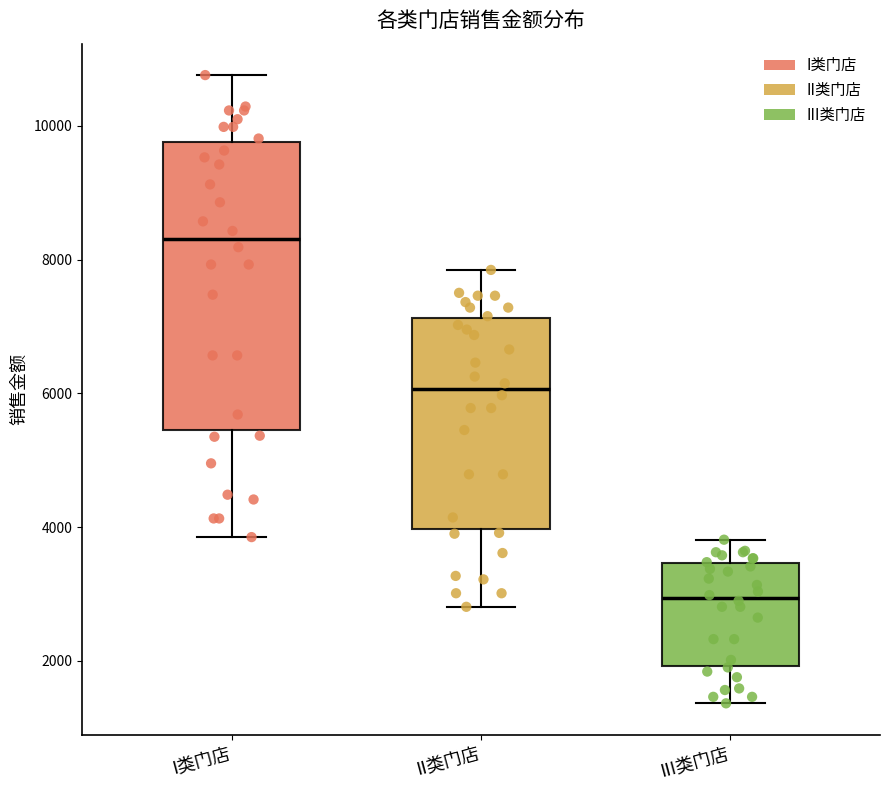

Reading left to right, transcribe this box plot: for each box, give where its median line is, the range the box spans, and where its two whiskers end, as read against the y-axis. The values are not printed on the chart, so give them approximately, as read against the axis.

I类门店: median 8400, box 5400 to 9800, whiskers 3800 to 10800
II类门店: median 6000, box 4000 to 7200, whiskers 2800 to 7800
III类门店: median 3000, box 2000 to 3400, whiskers 1400 to 3800